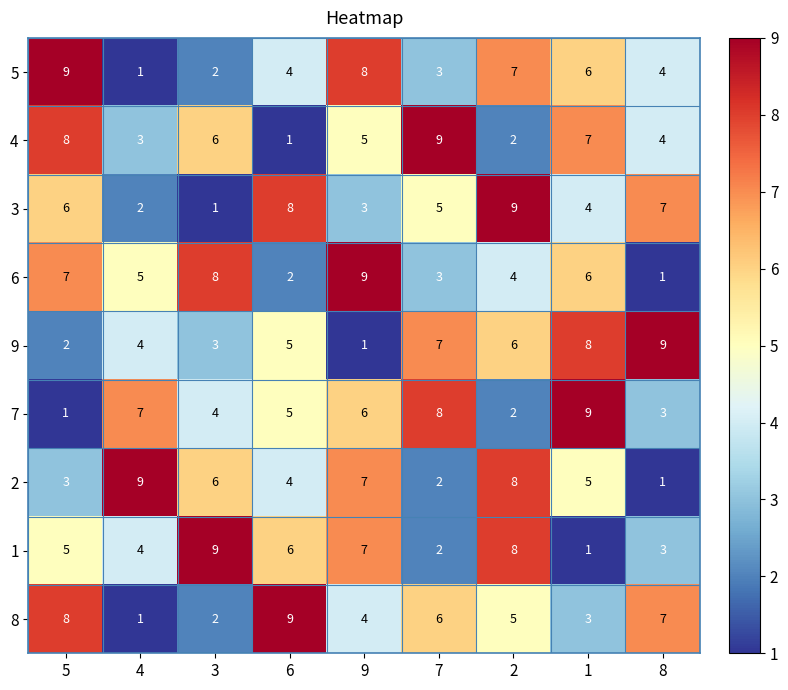

Is it true that 4 equals 15 at 7?

False